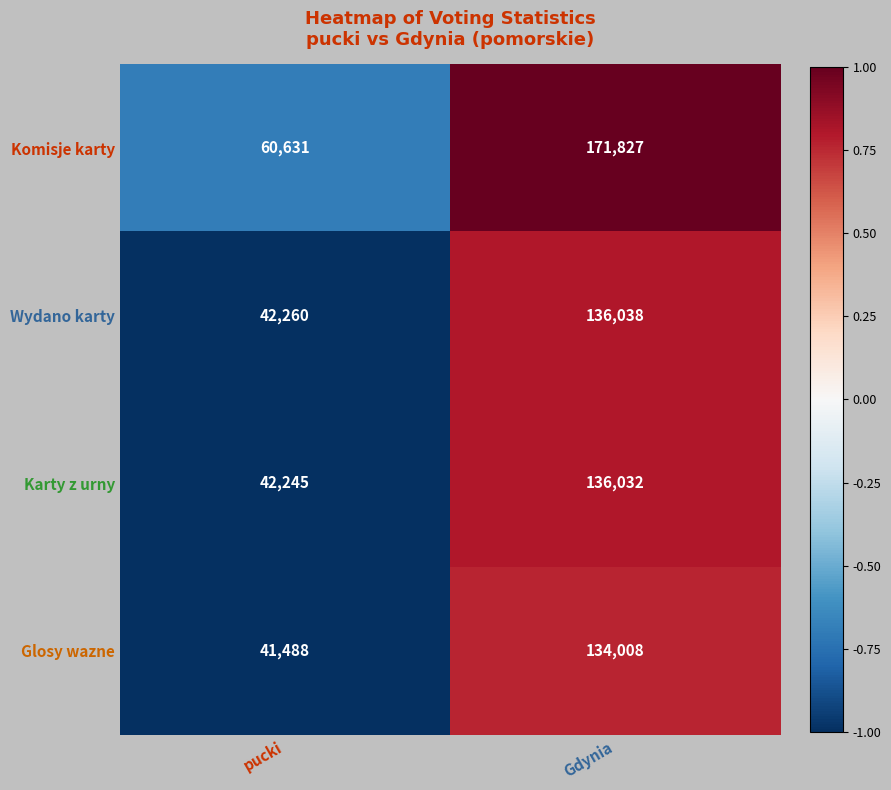

At which category is the sum across all series the highest?

Gdynia